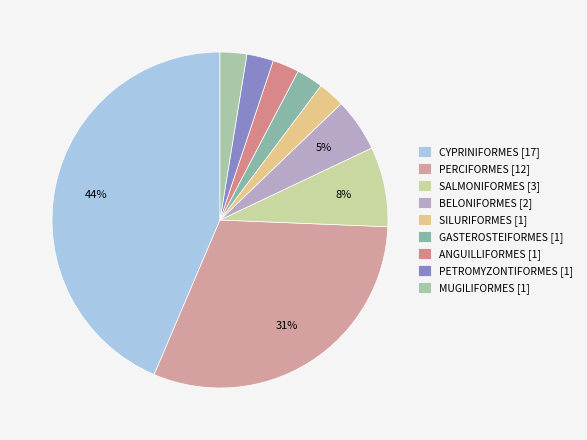

What is the total percentage of BELONIFORMES and PETROMYZONTIFORMES?

7.7%